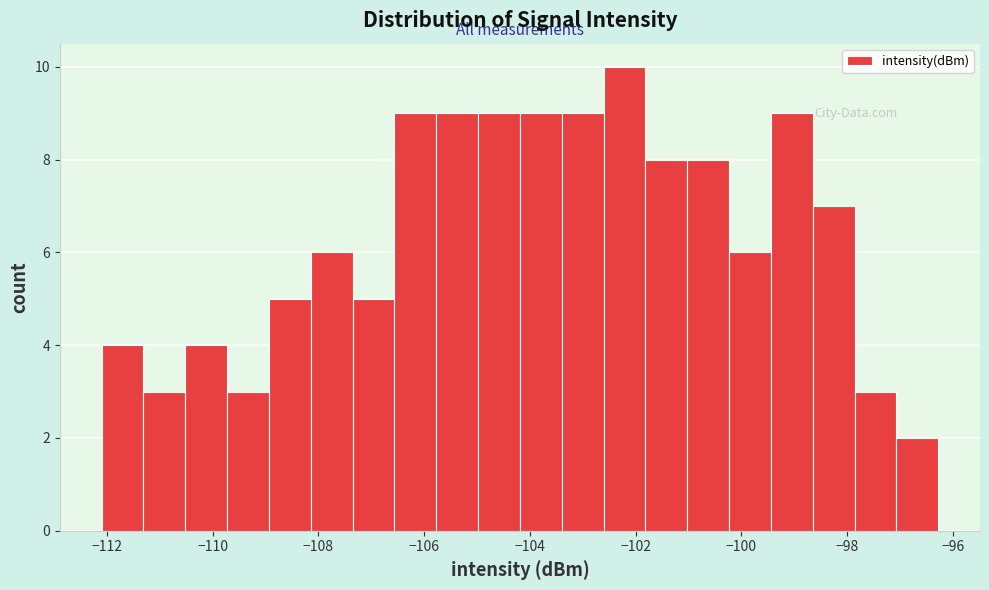

Read against the x-axis, roughly where is the centre of the tallest bar?

-102.2